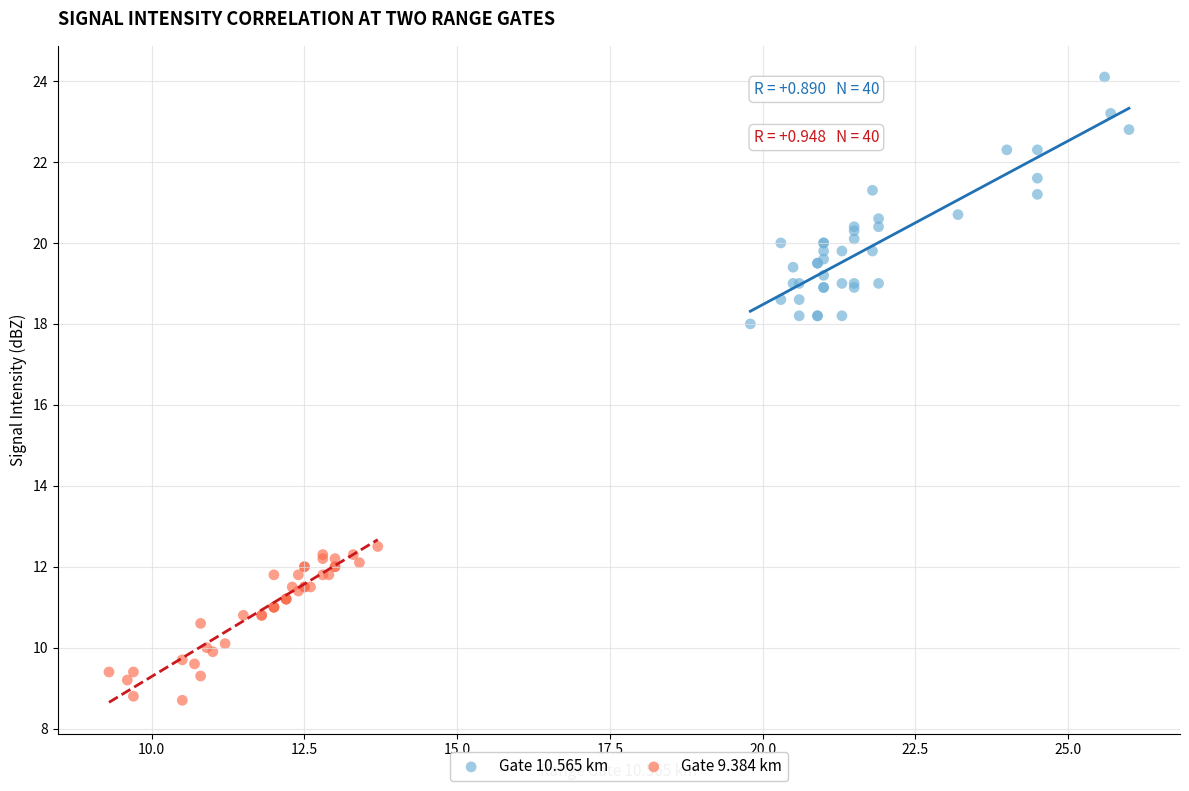

Which series has the widest spread of Y values?

Gate 10.565 km